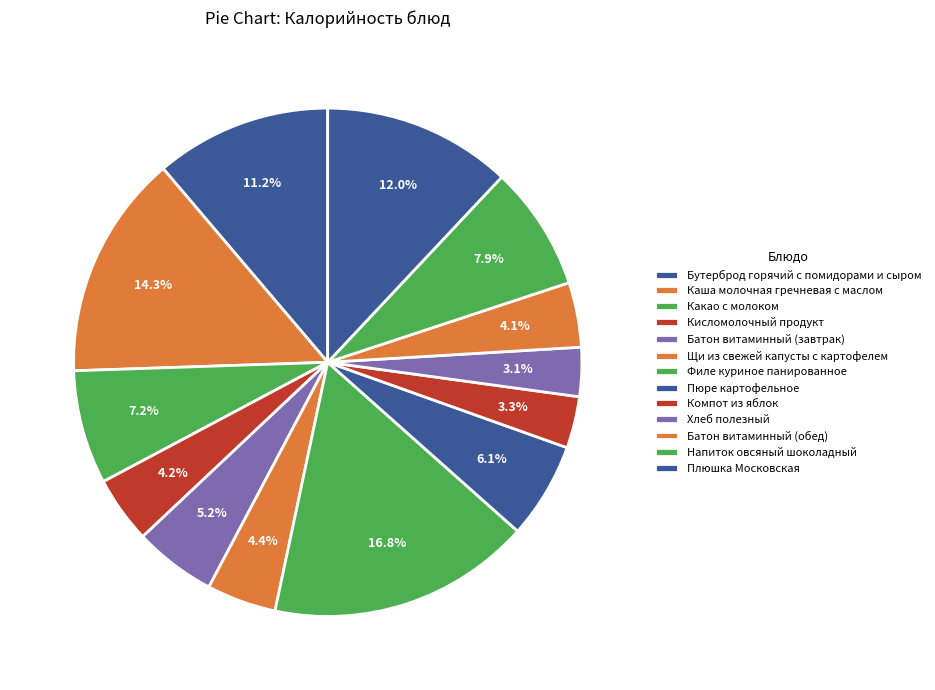

Is it true that Пюре картофельное is 6% of the pie?

True